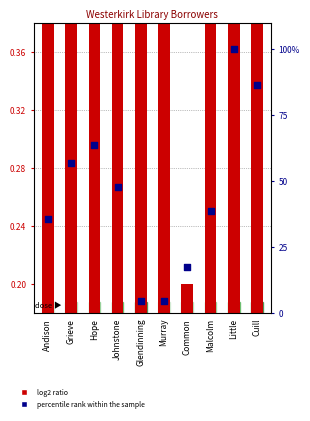

What is the total value across all series at Malcolm?

39.5